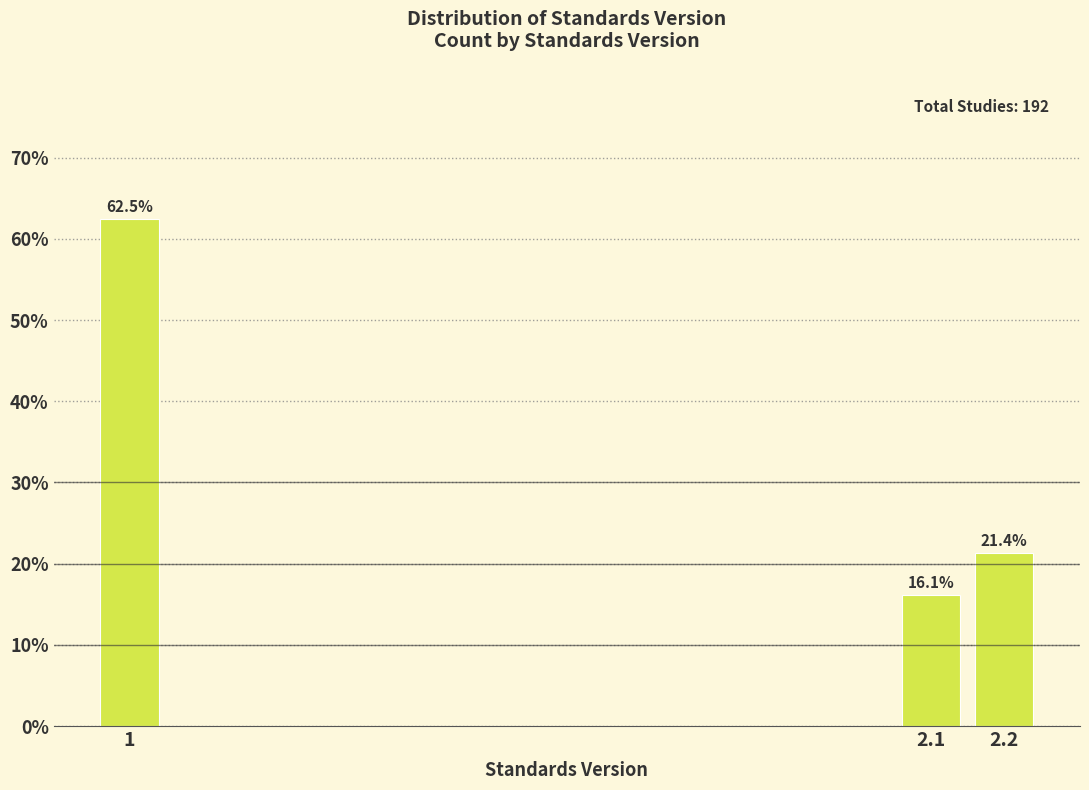

Reading left to right, what are all the values shown in this chart?

62.5	16.1	21.4